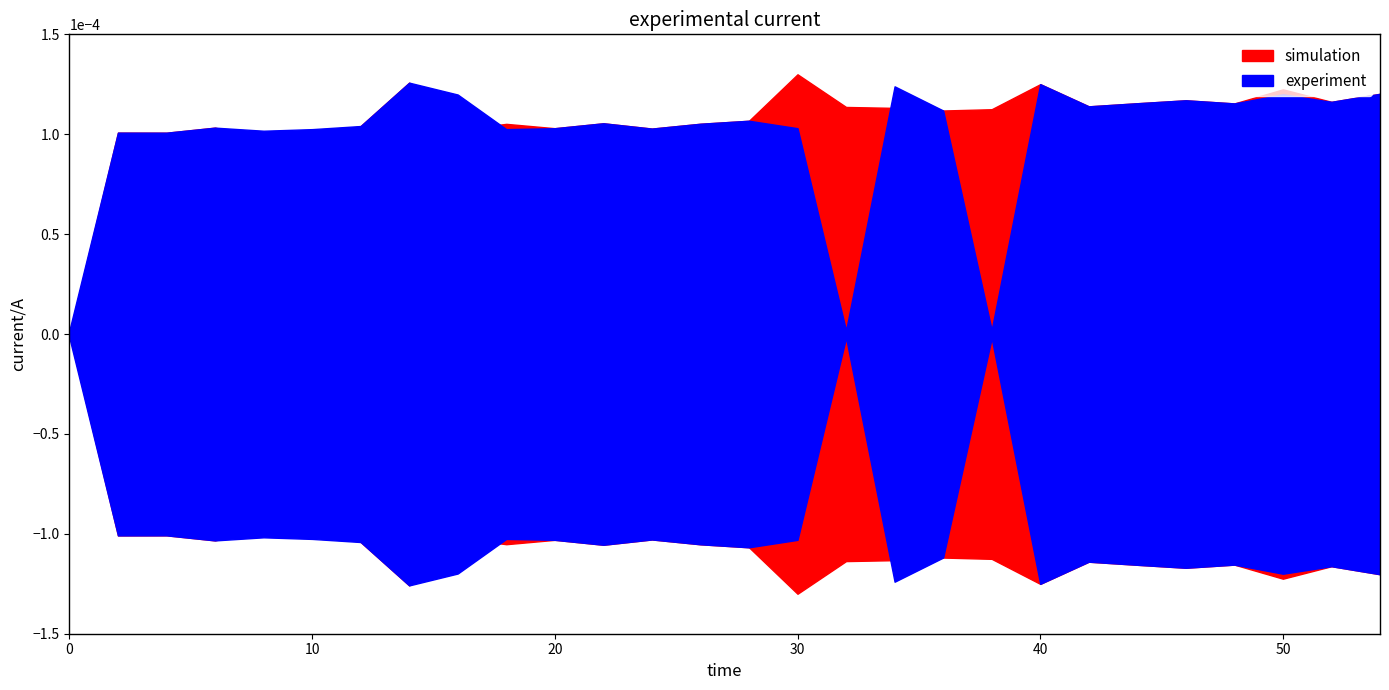

Which series has the largest total across all categories?

simulation